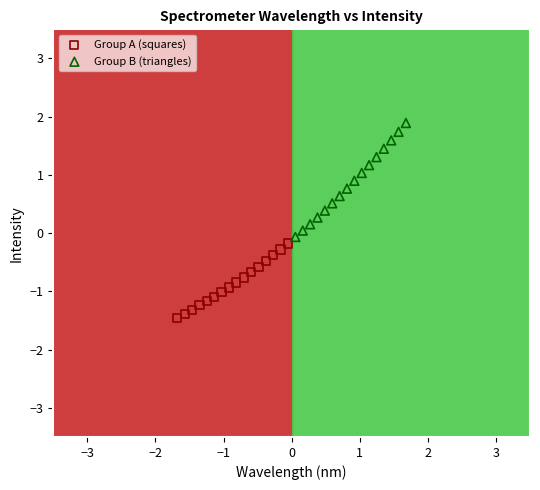

Which series contains the highest Y value?

Group B (triangles)